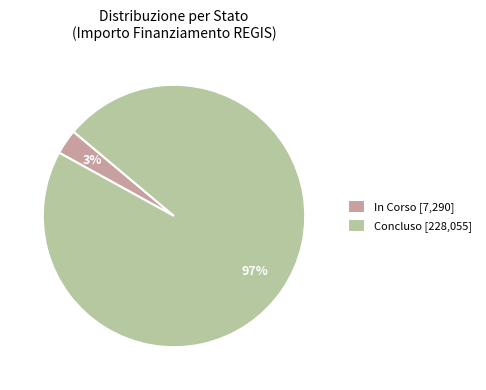

What percentage is the In Corso [7,290] slice, to the nearest percent?

3%